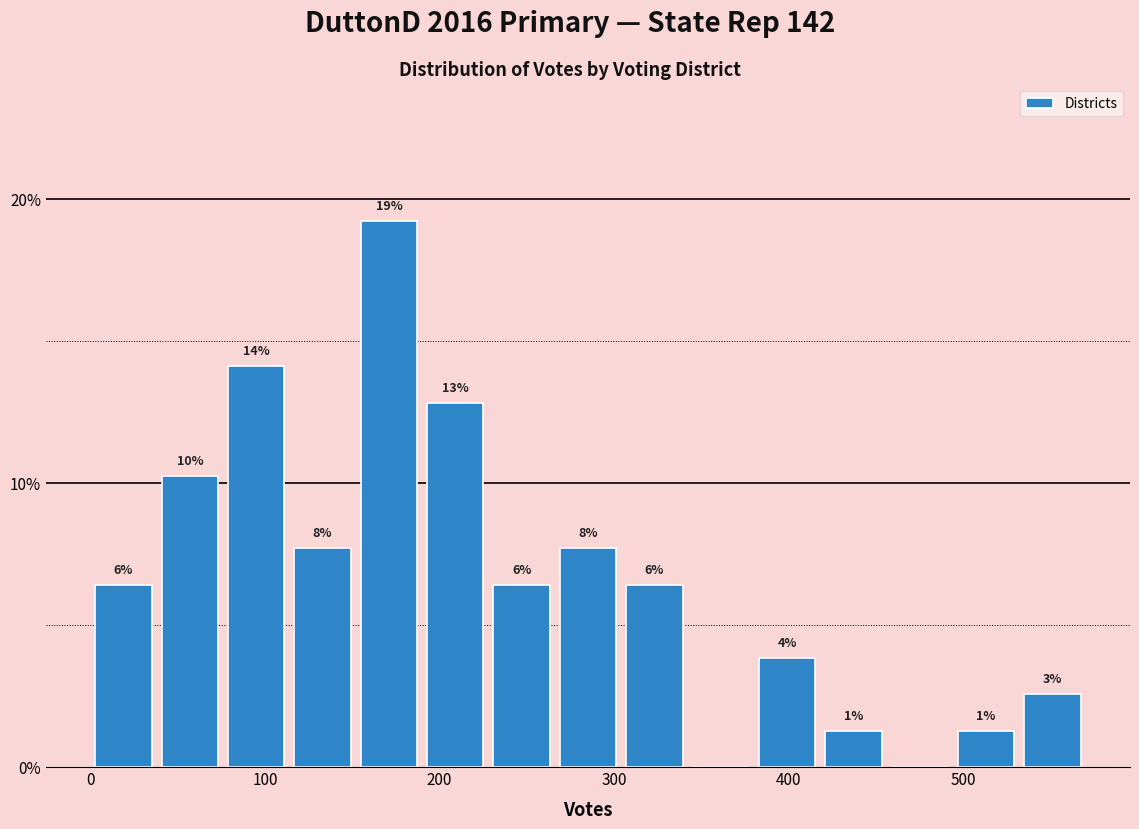

Around what value on the x-axis is the tallest bar? Give the approximate position of its centre, as read against the axis.

170